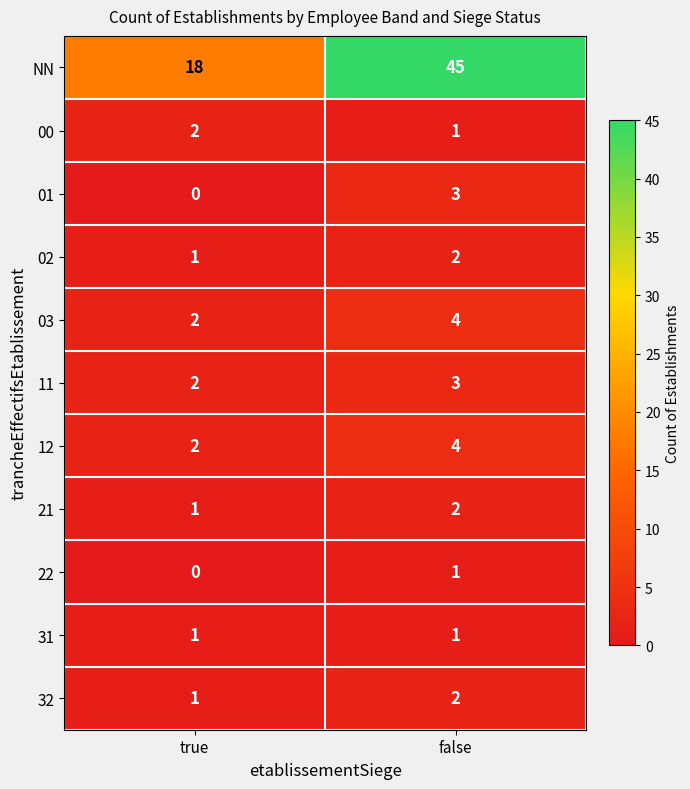

Reading left to right, transcribe all the data shown in this chart.

NN: true=18	false=45
00: true=2	false=1
01: true=0	false=3
02: true=1	false=2
03: true=2	false=4
11: true=2	false=3
12: true=2	false=4
21: true=1	false=2
22: true=0	false=1
31: true=1	false=1
32: true=1	false=2